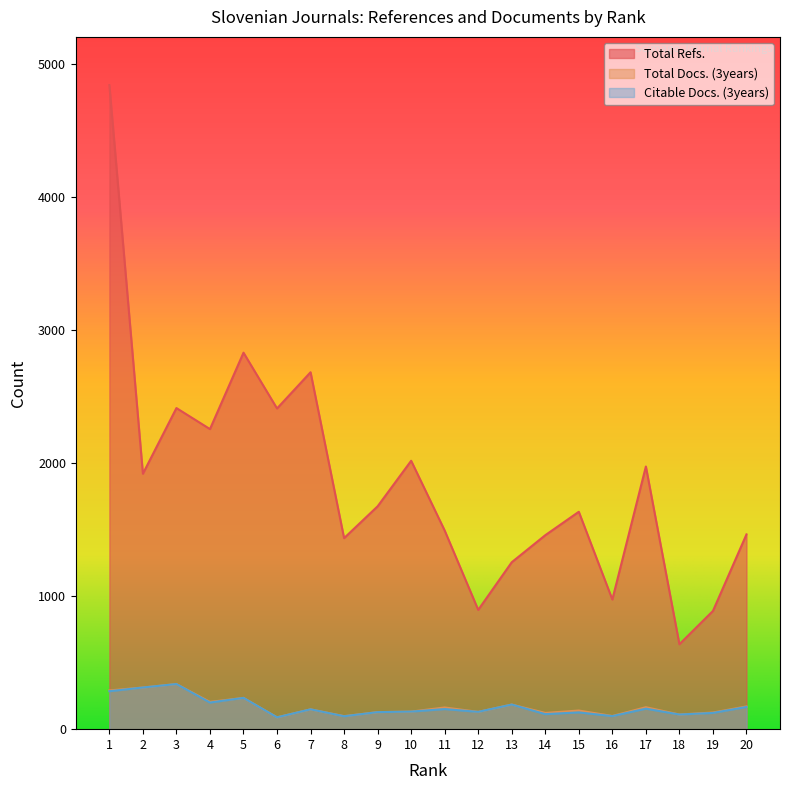

The value of Total Docs. (3years) at 20 is 171. True or false?

True